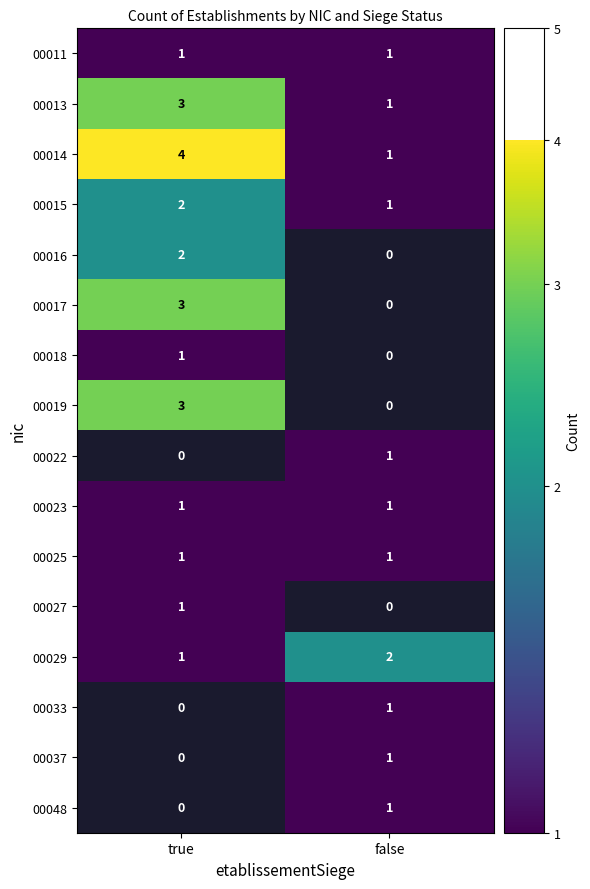

Which category has the highest value in the 00014 series?

true